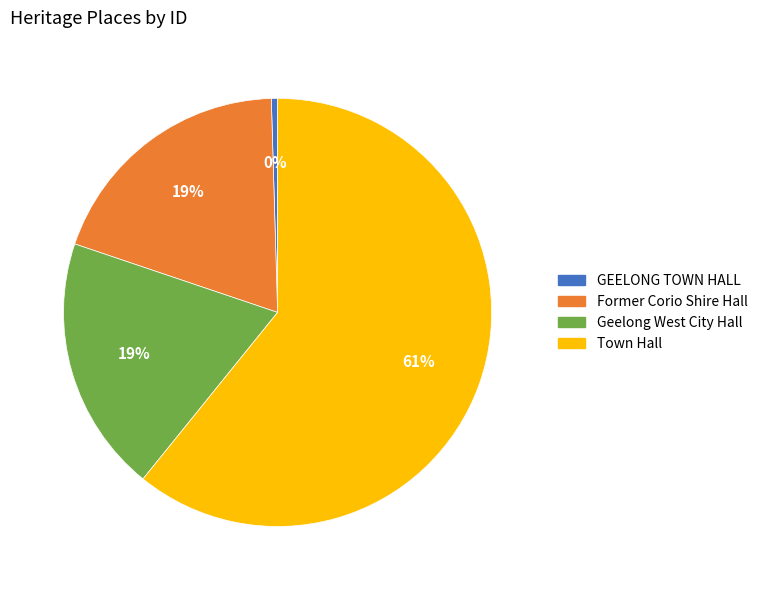

To the nearest percent, what is the average slice percentage?

25%